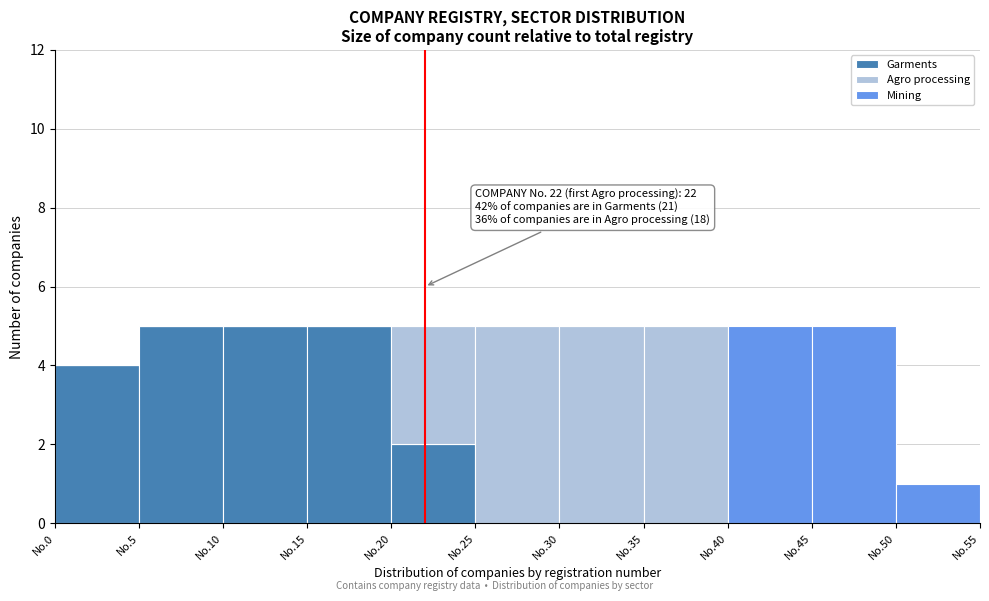

The Garments series shows 5 at No.15. True or false?

True